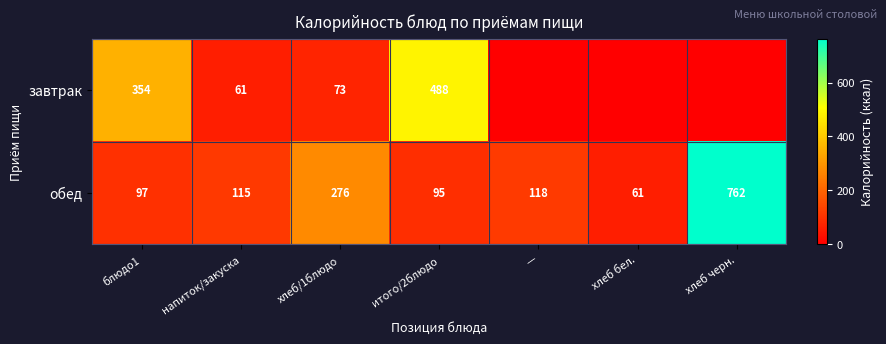

What is the sum of the завтрак values at блюдо1 and итого/2блюдо?

842